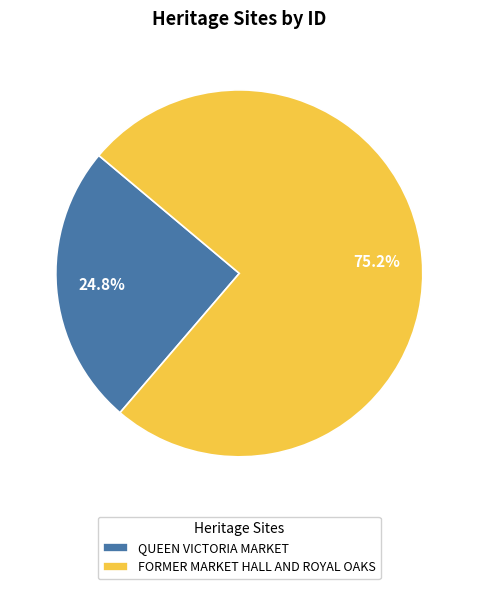

How many slices are in this pie chart?

2